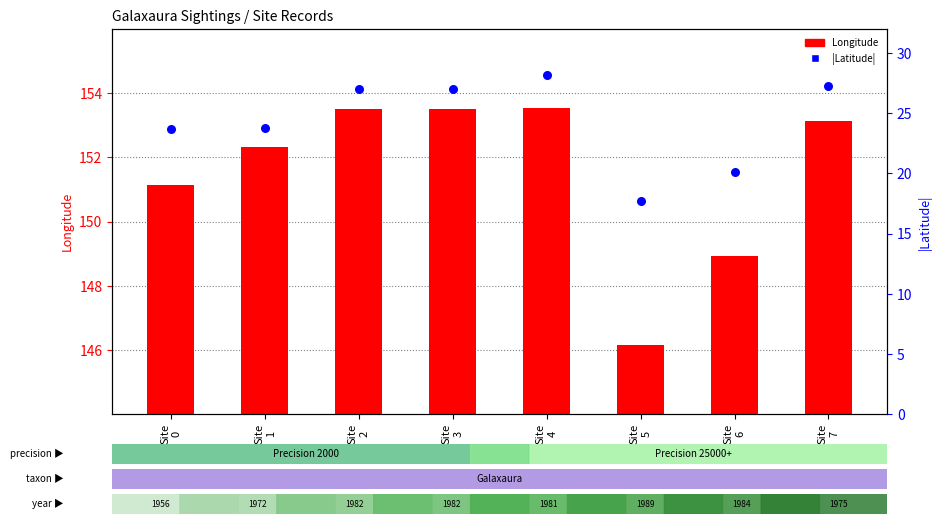

At how many categories does at least one series exceed 99?

8